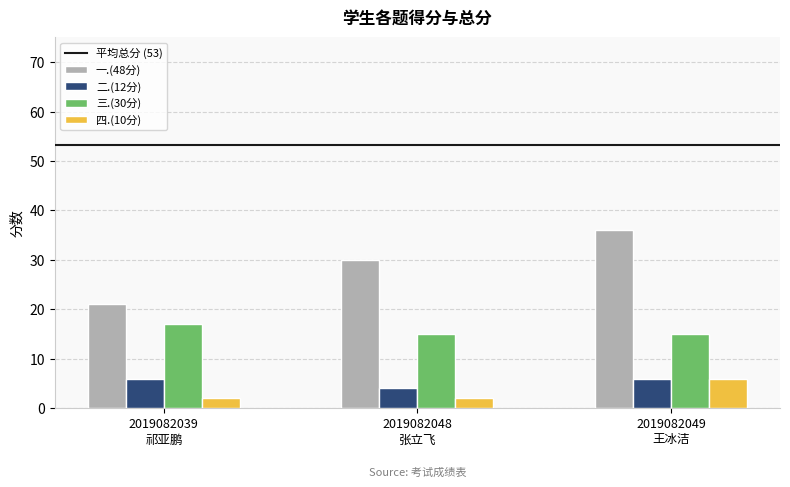

Does the chart contain stacked bars?

No